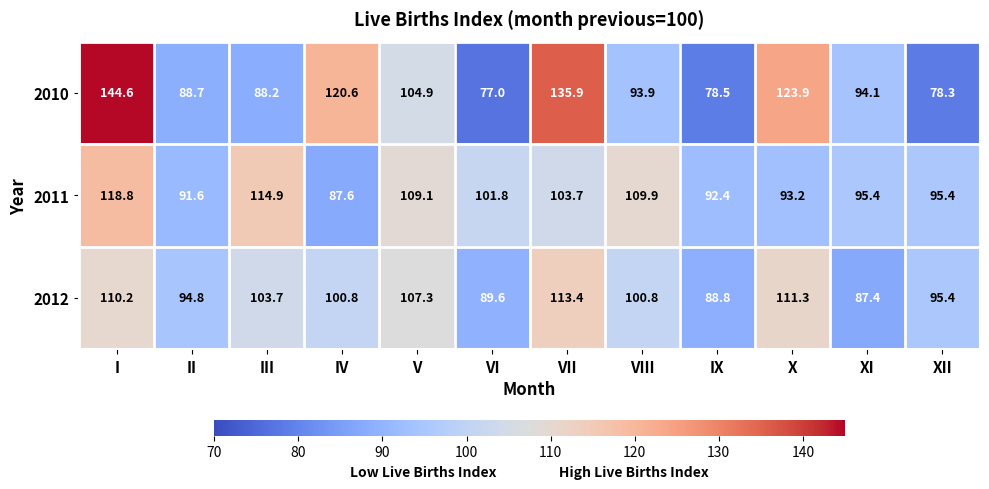

Which series has the widest spread of values?

2010